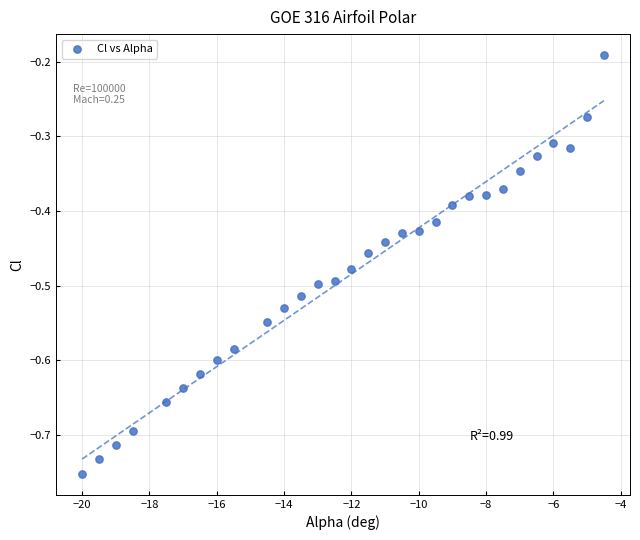

What is the range of Y values (max minus min)?

0.6